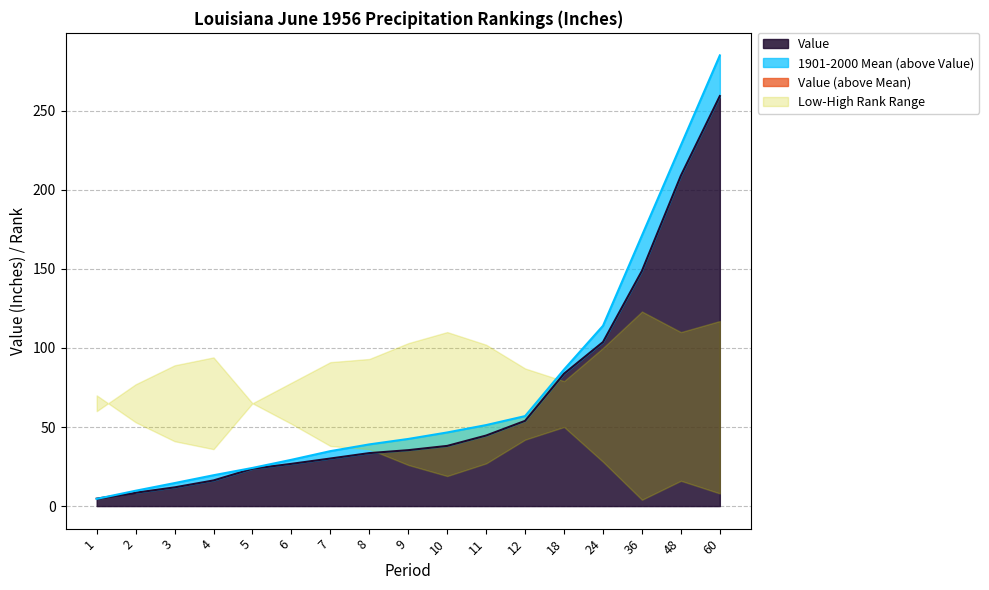

Reading left to right, what are all the values shown in this chart?

Value: 4.7	8.4	11.8	16.2	23.6	26.7	30.1	33.5	35.4	38.0	44.6	53.9	83.7	103.7	148.7	208.9	259.2
1901-2000 Mean: 4.6	9.7	14.6	19.5	24.1	29.3	34.8	39.0	42.5	46.5	51.2	56.9	86.3	114.0	171.1	228.1	284.9
Departure: 0.2	-1.3	-2.7	-3.3	-0.5	-2.6	-4.7	-5.5	-7.1	-8.5	-6.6	-3.0	-2.6	-10.3	-22.4	-19.2	-25.7
Low Rank: 70.0	53.0	41.0	36.0	65.0	52.0	38.0	36.0	26.0	19.0	27.0	42.0	50.0	28.0	4.0	16.0	8.0
High Rank: 60.0	77.0	89.0	94.0	65.0	78.0	91.0	93.0	103.0	110.0	102.0	87.0	79.0	100.0	123.0	110.0	117.0